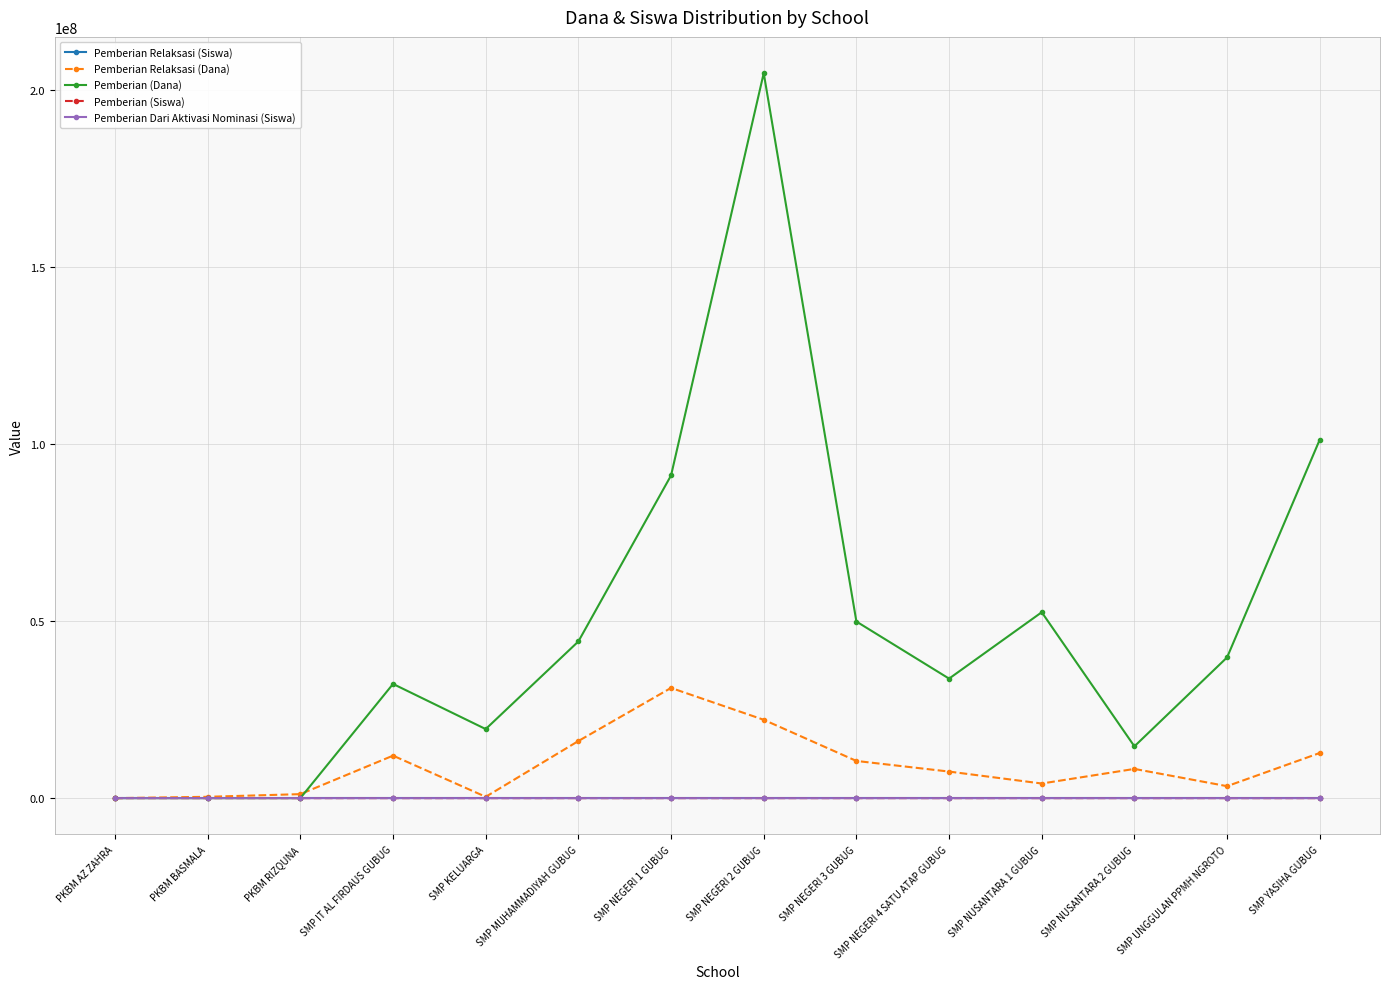

Is the value of Pemberian Relaksasi (Dana) at SMP UNGGULAN PPMH NGROTO greater than the value of Pemberian (Dana) at SMP NEGERI 1 GUBUG?

No